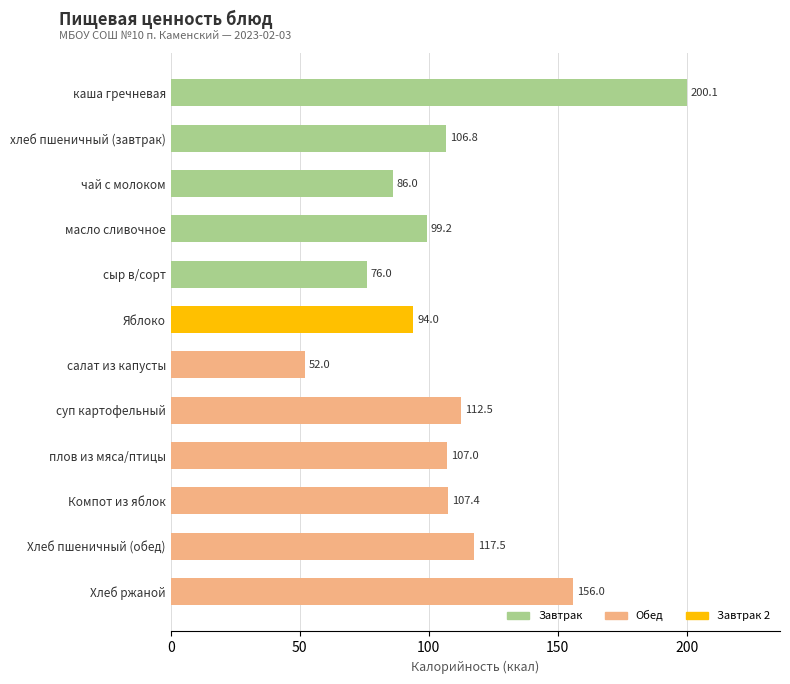

How many categories are shown in the chart?

12